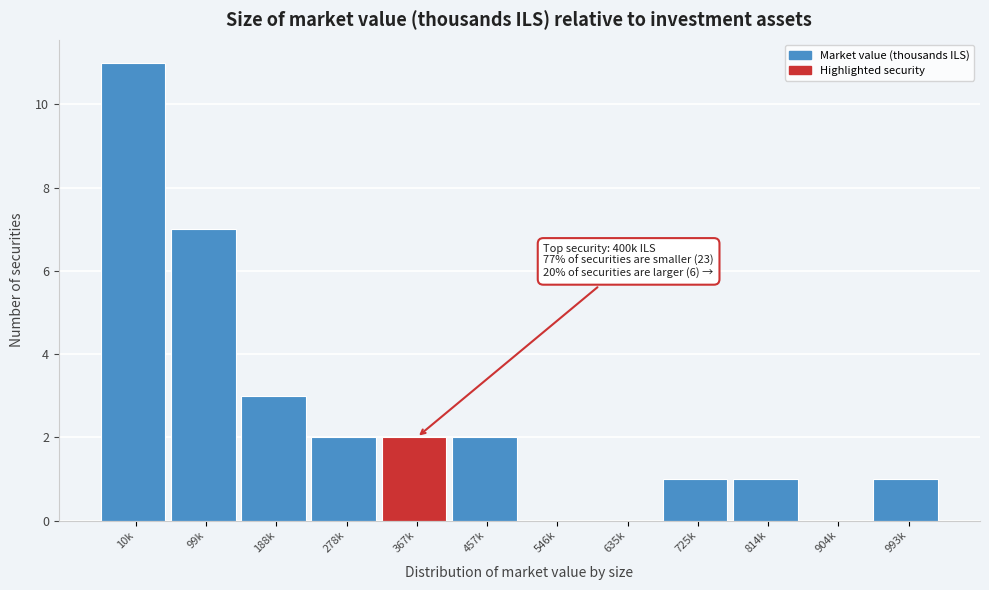

Reading left to right, what are all the values shown in this chart?

10k=11	99k=7	188k=3	278k=2	367k=2	457k=2	546k=0	635k=0	725k=1	814k=1	904k=0	993k=1